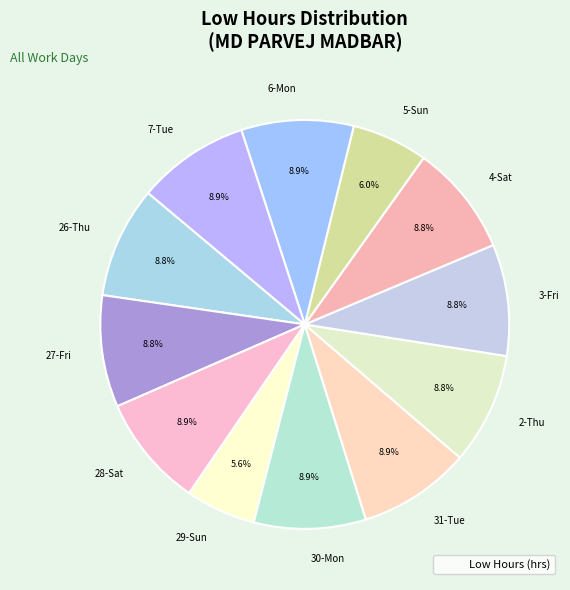

What portion of the pie excludes 5-Sun?

94.0%